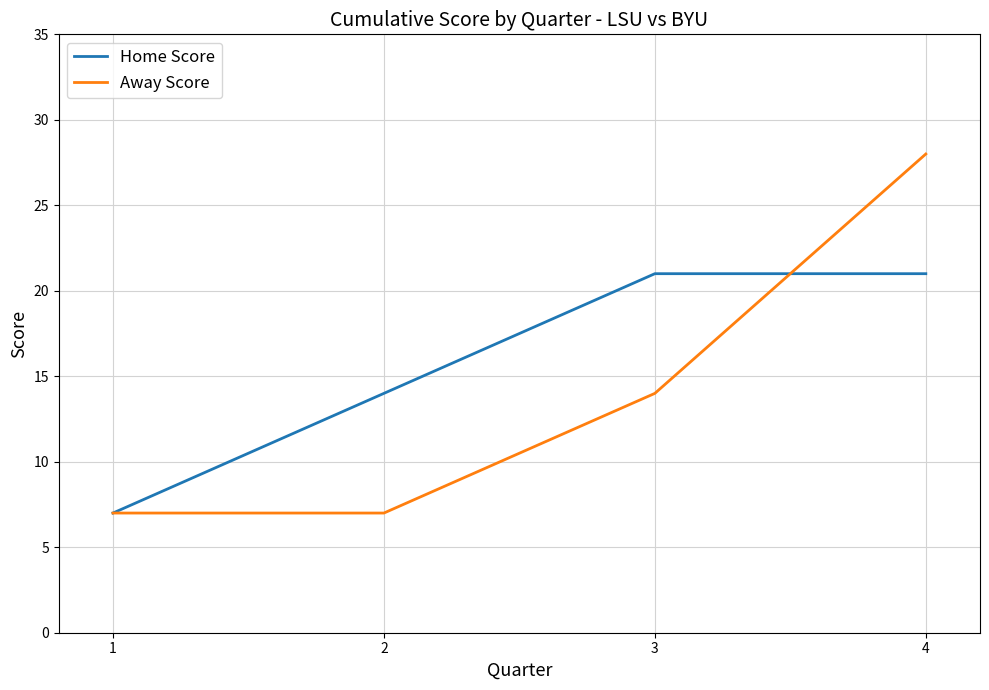

What is the difference between the Away Score values at 3 and 4?

14